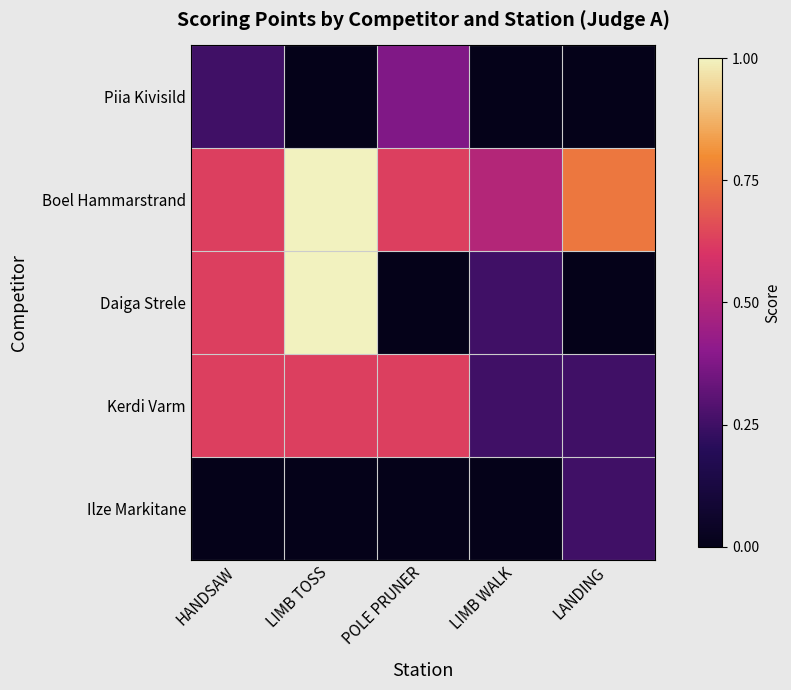

Reading left to right, what are all the values shown in this chart?

Piia Kivisild: HANDSAW=0.2	LIMB TOSS=0.0	POLE PRUNER=0.4	LIMB WALK=0.0	LANDING=0.0
Boel Hammarstrand: HANDSAW=0.6	LIMB TOSS=1.0	POLE PRUNER=0.6	LIMB WALK=0.5	LANDING=0.8
Daiga Strele: HANDSAW=0.6	LIMB TOSS=1.0	POLE PRUNER=0.0	LIMB WALK=0.2	LANDING=0.0
Kerdi Varm: HANDSAW=0.6	LIMB TOSS=0.6	POLE PRUNER=0.6	LIMB WALK=0.2	LANDING=0.2
Ilze Markitane: HANDSAW=0.0	LIMB TOSS=0.0	POLE PRUNER=0.0	LIMB WALK=0.0	LANDING=0.2